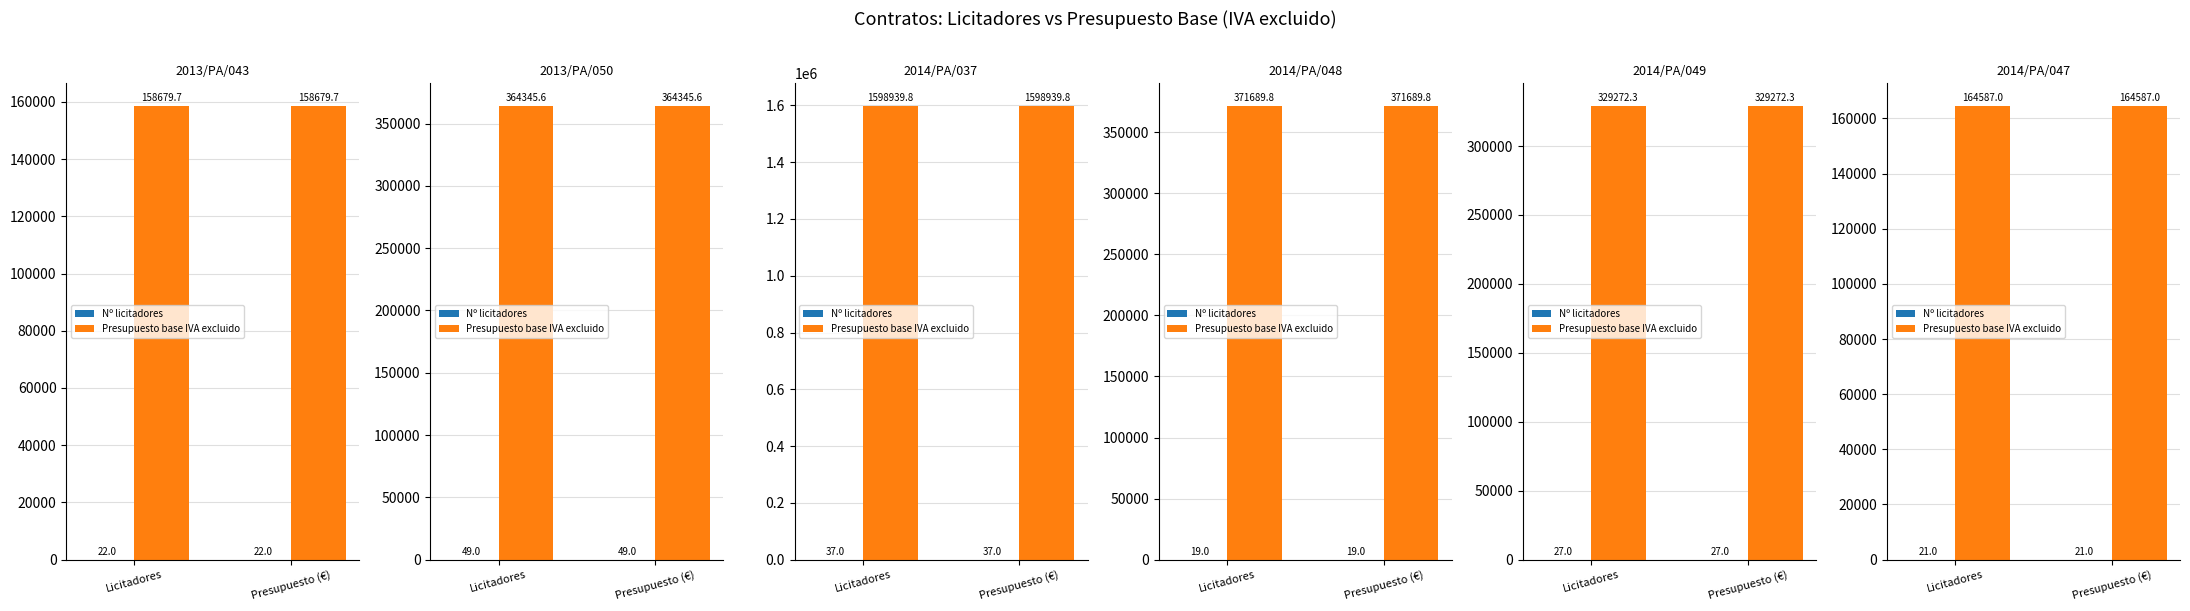

Where is Nº licitadores nearest to the value 21?

Licitadores